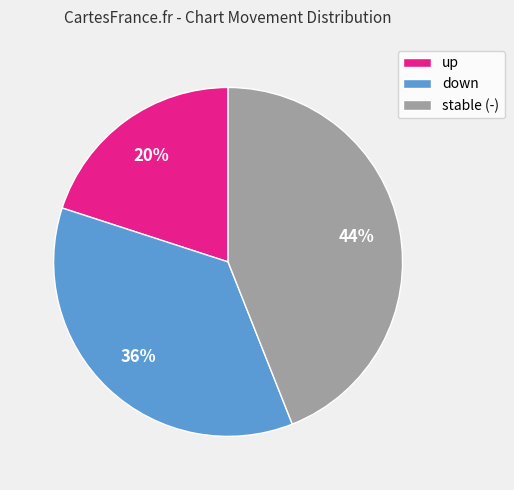

Count the number of slices in the pie.

3